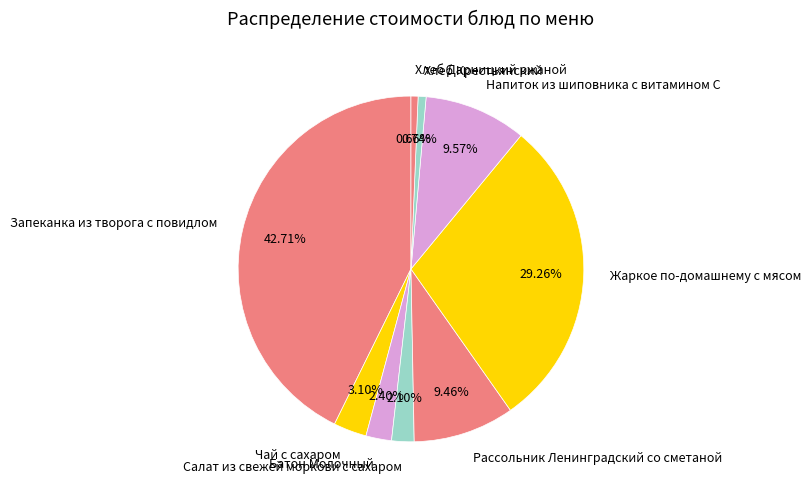

How many slices are in this pie chart?

9